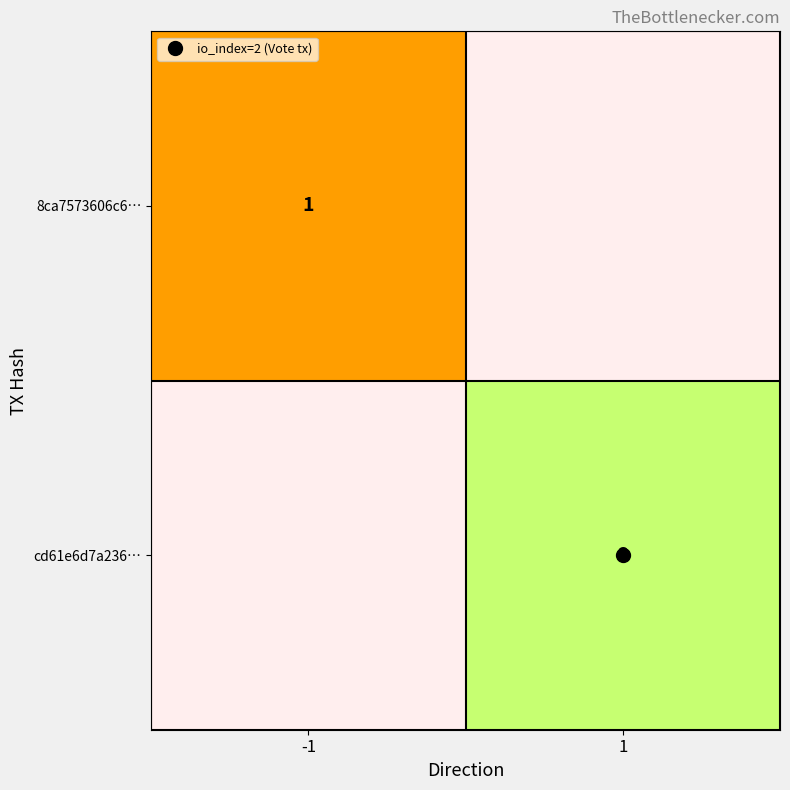

Rank the series at -1 from highest to lowest value.

8ca7573606c6…, cd61e6d7a236…